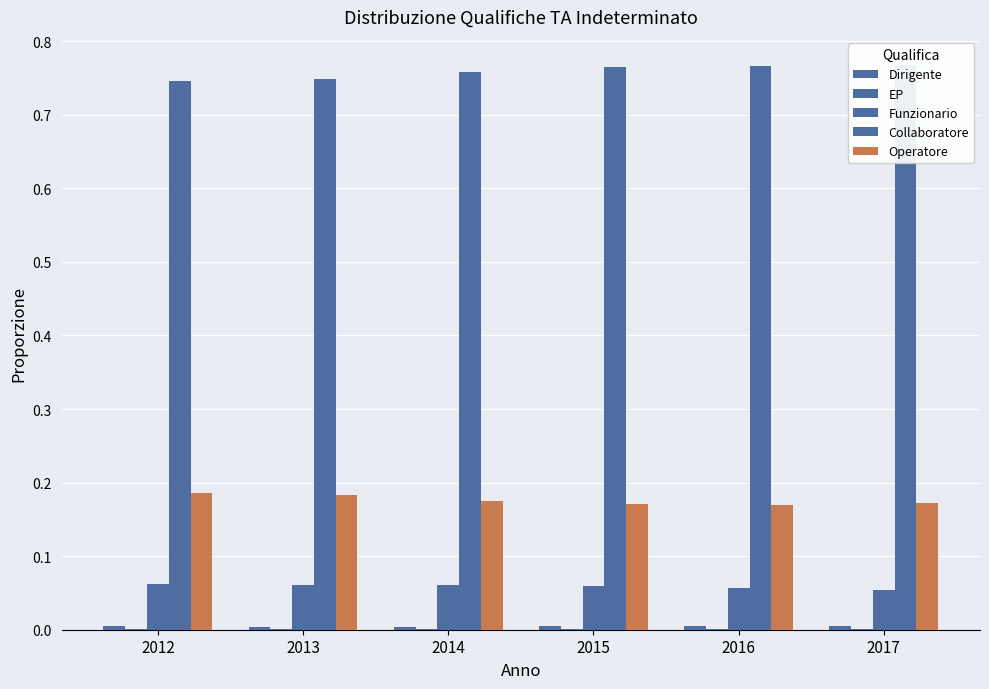

How many bars are there in each group?

5